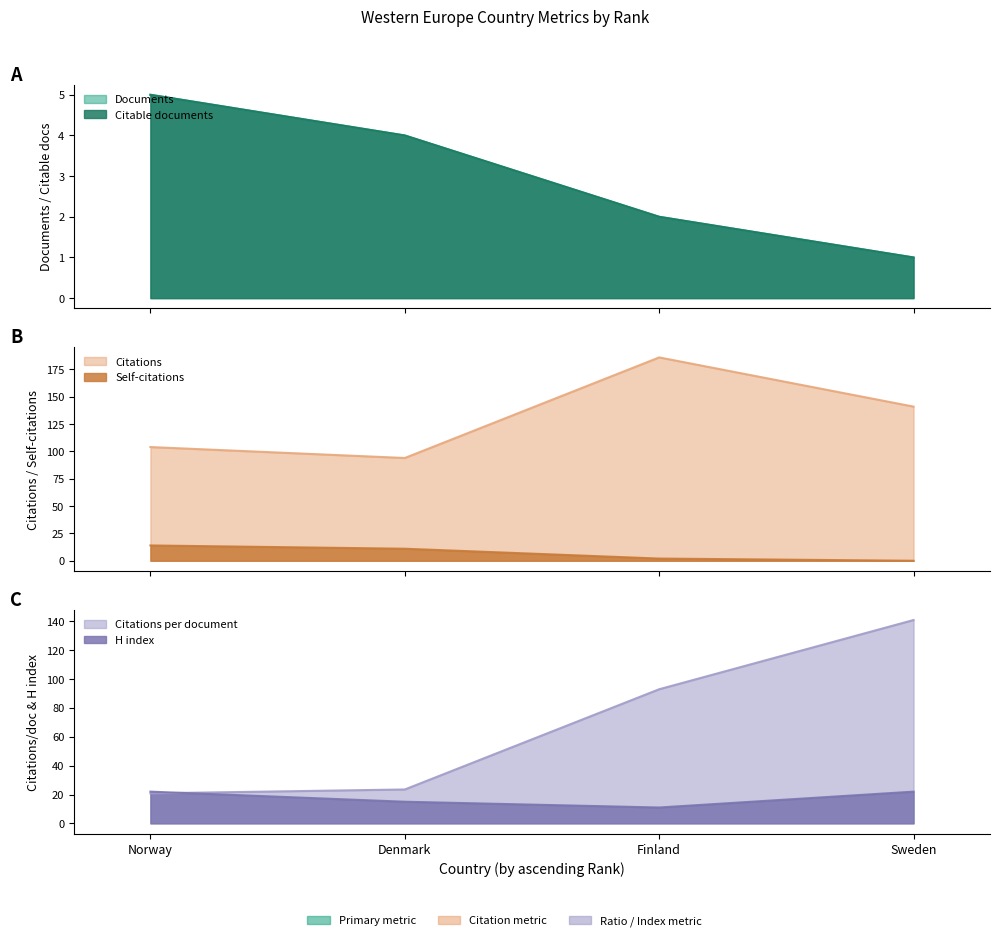

At how many categories does at least one series exceed 68?

4